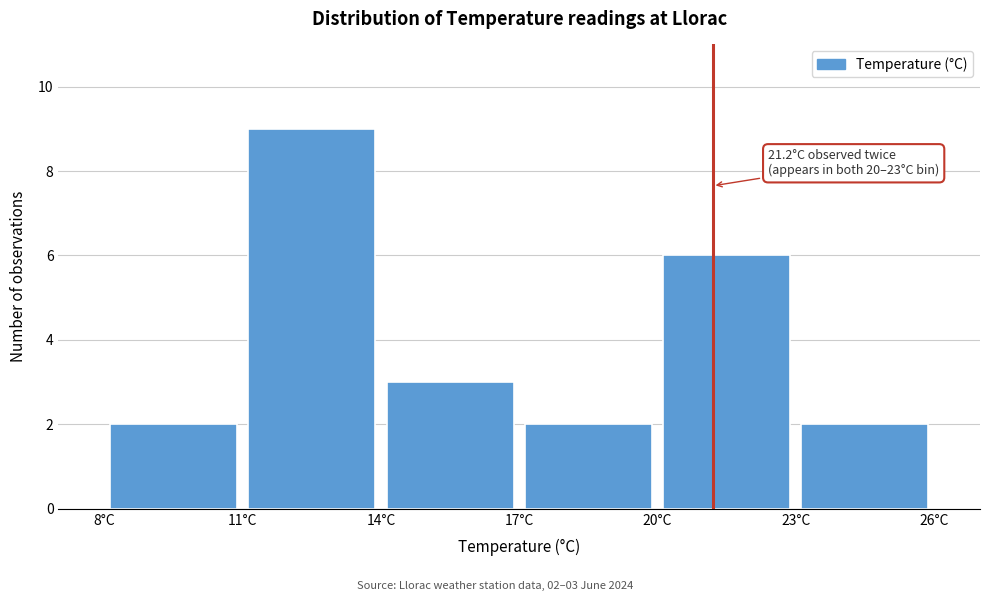

Over which range of the x-axis is the bar tallest?

11 to 14